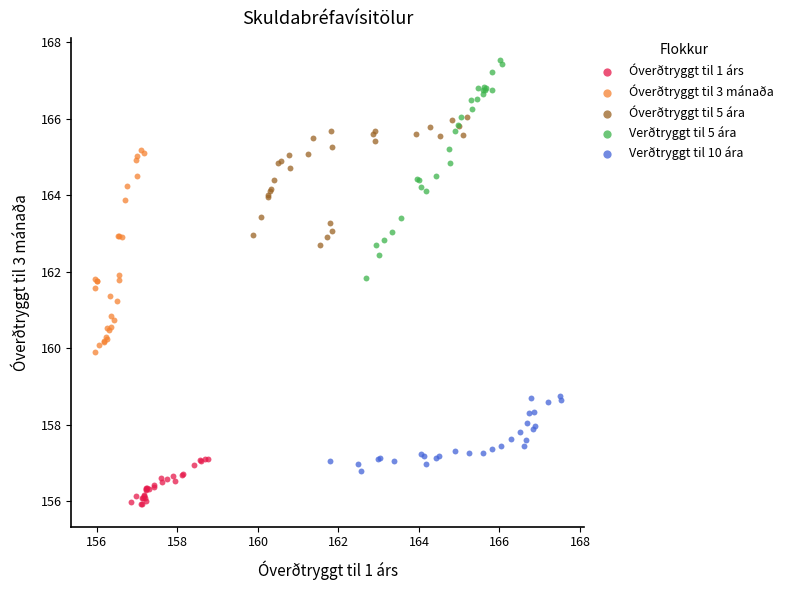

Which series has the widest spread of Y values?

Verðtryggt til 5 ára